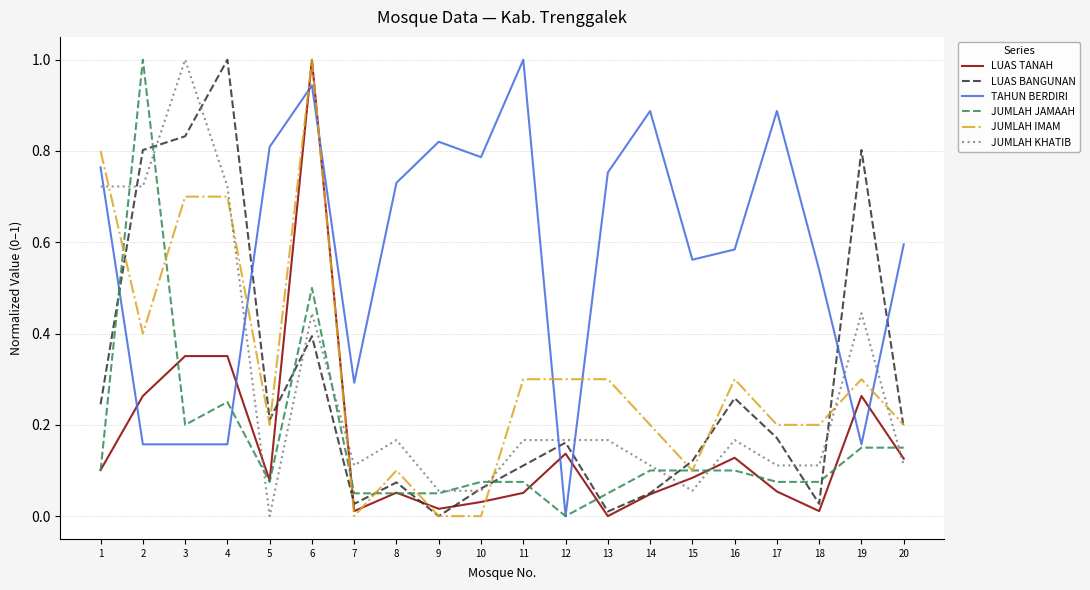

Which series changed the most between 2 and 13?

JUMLAH JAMAAH